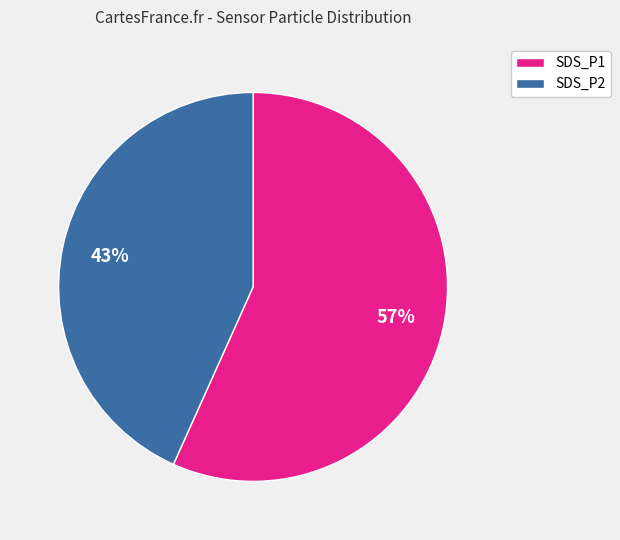

Rank the categories by value from lowest to highest.

SDS_P2, SDS_P1